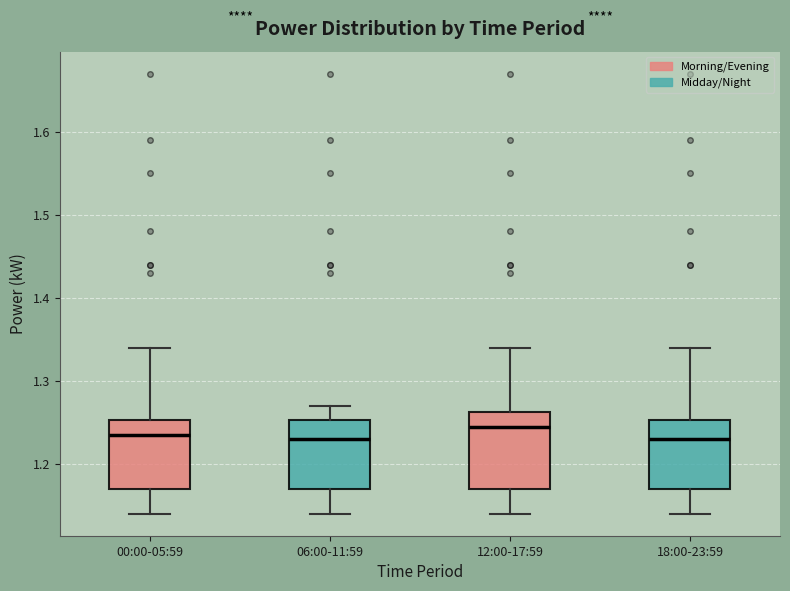

Where does the median line of the box for 18:00-23:59 sit on the y-axis? The values are not printed on the chart, so give them approximately, as read against the axis.

1.23